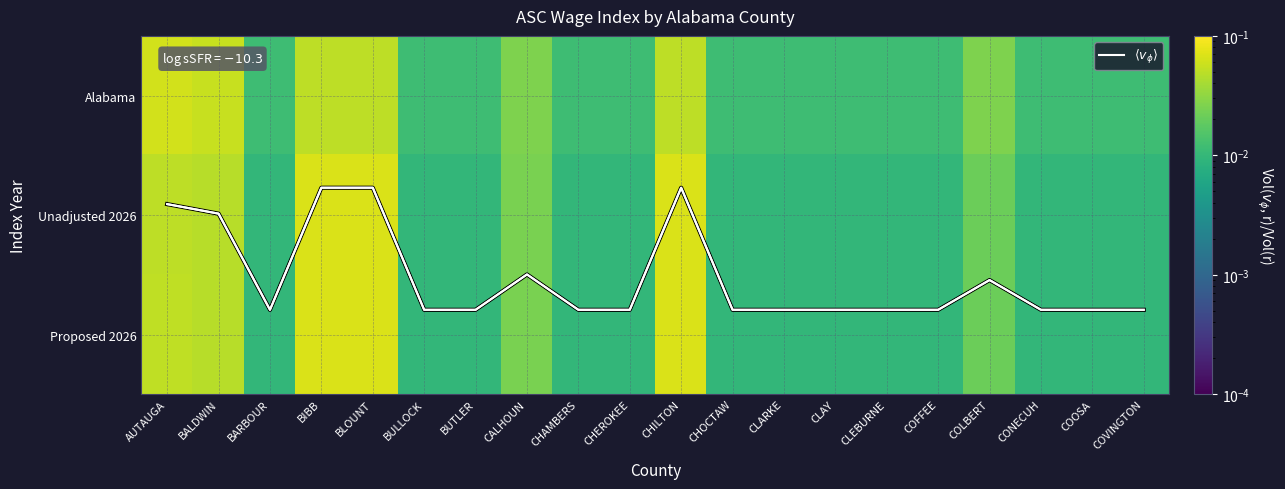

Is the value of Unadjusted 2026 at CHEROKEE greater than the value of Alabama at COFFEE?

No